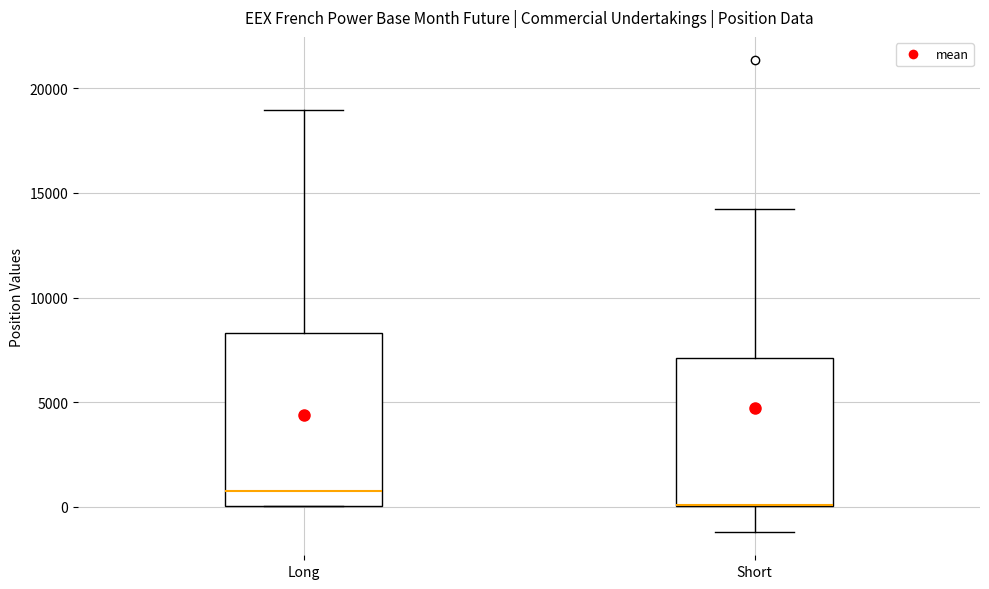

Which box is the tallest, from its lower edge to its upper edge?

Long